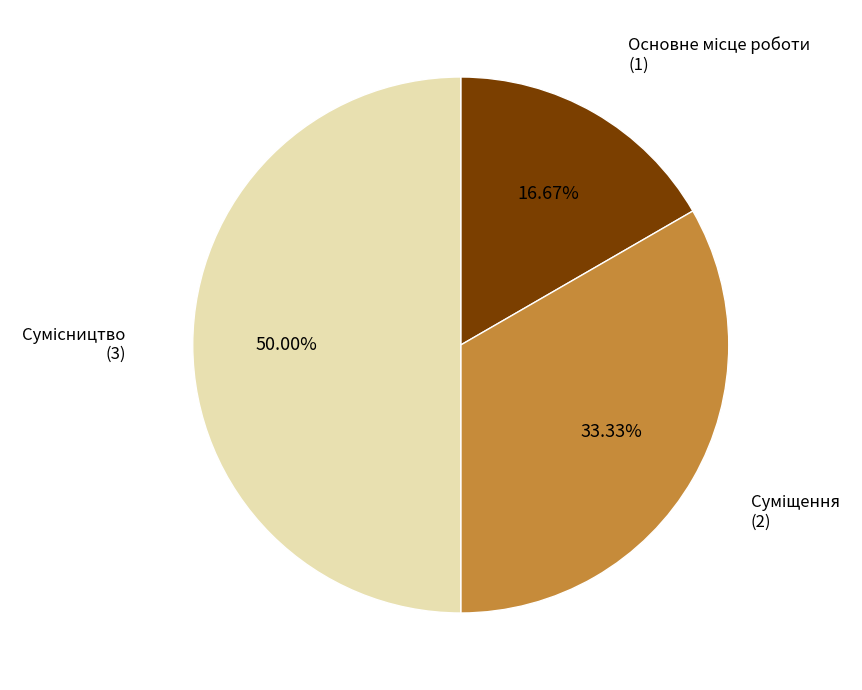

Is there any slice that represents more than half of the pie?

No